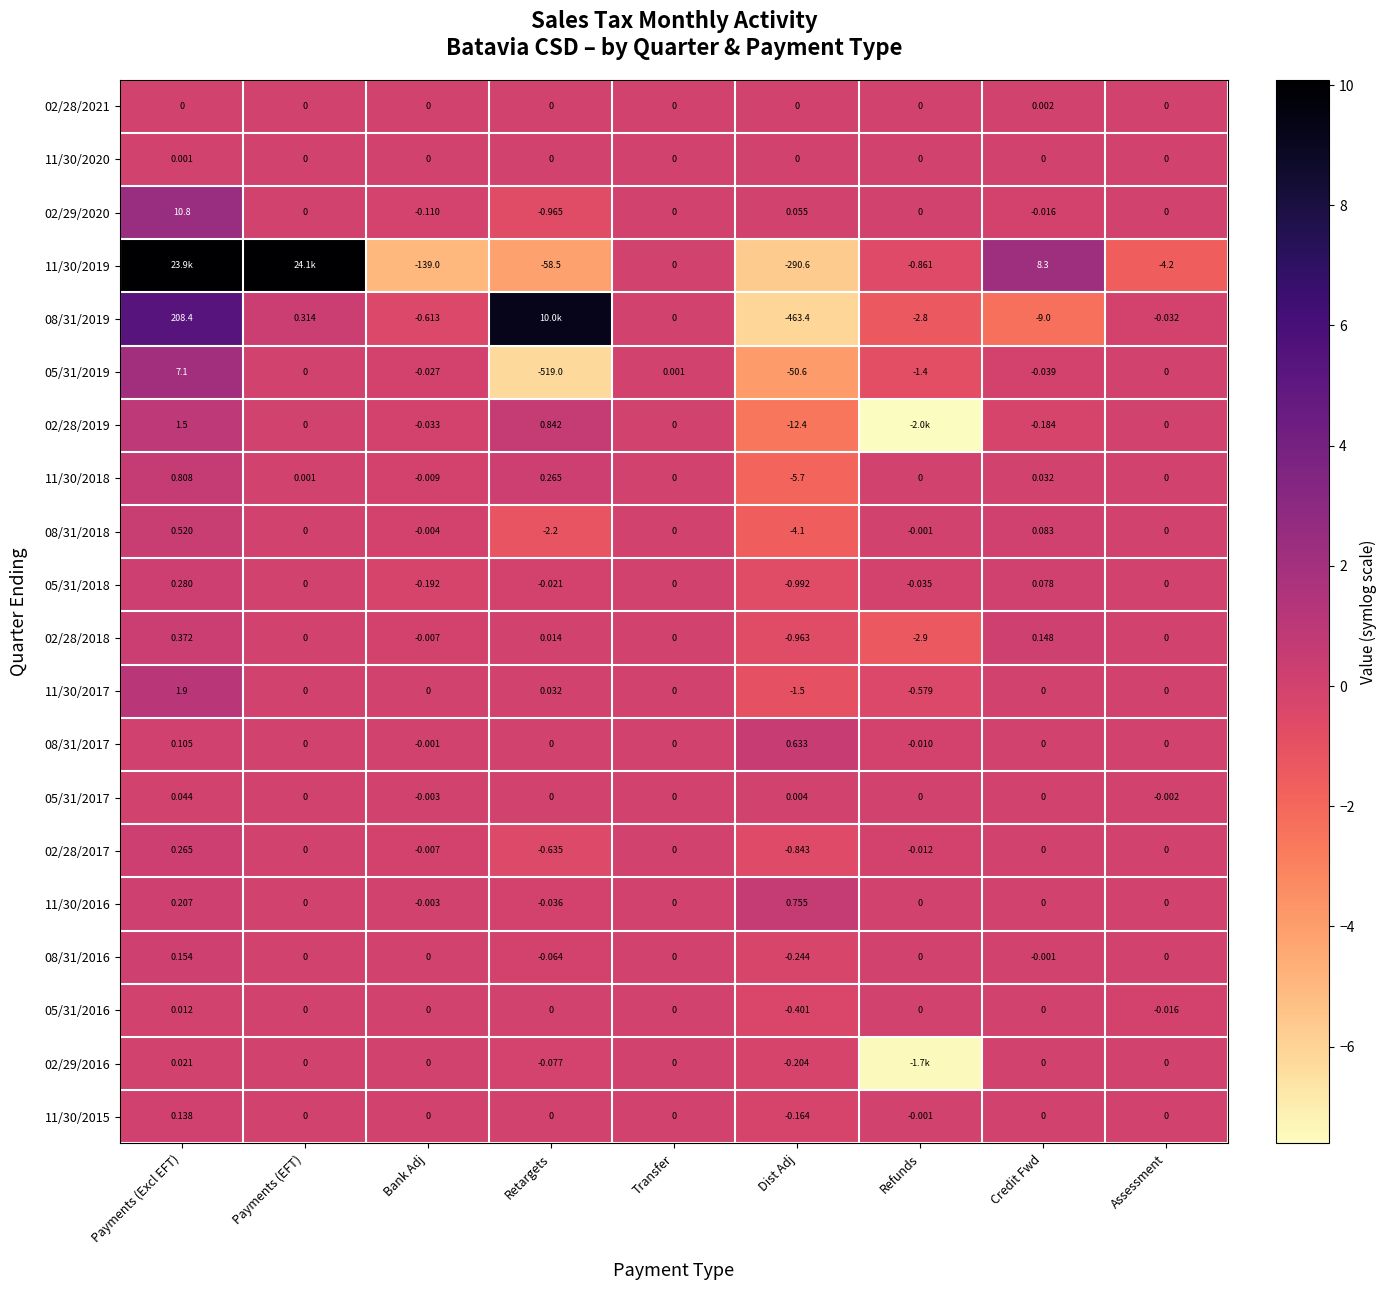

What is the maximum value shown in the chart?

10.1